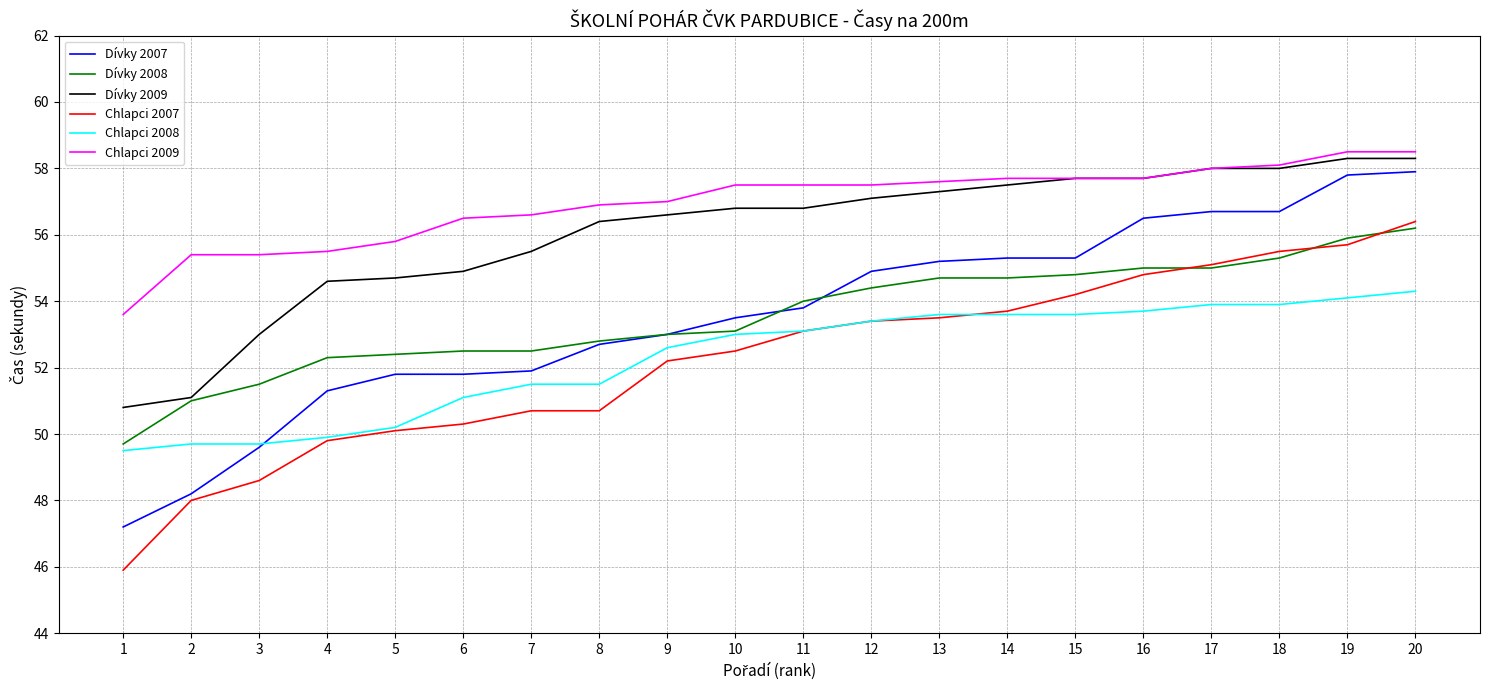

How many lines are shown in the chart?

6